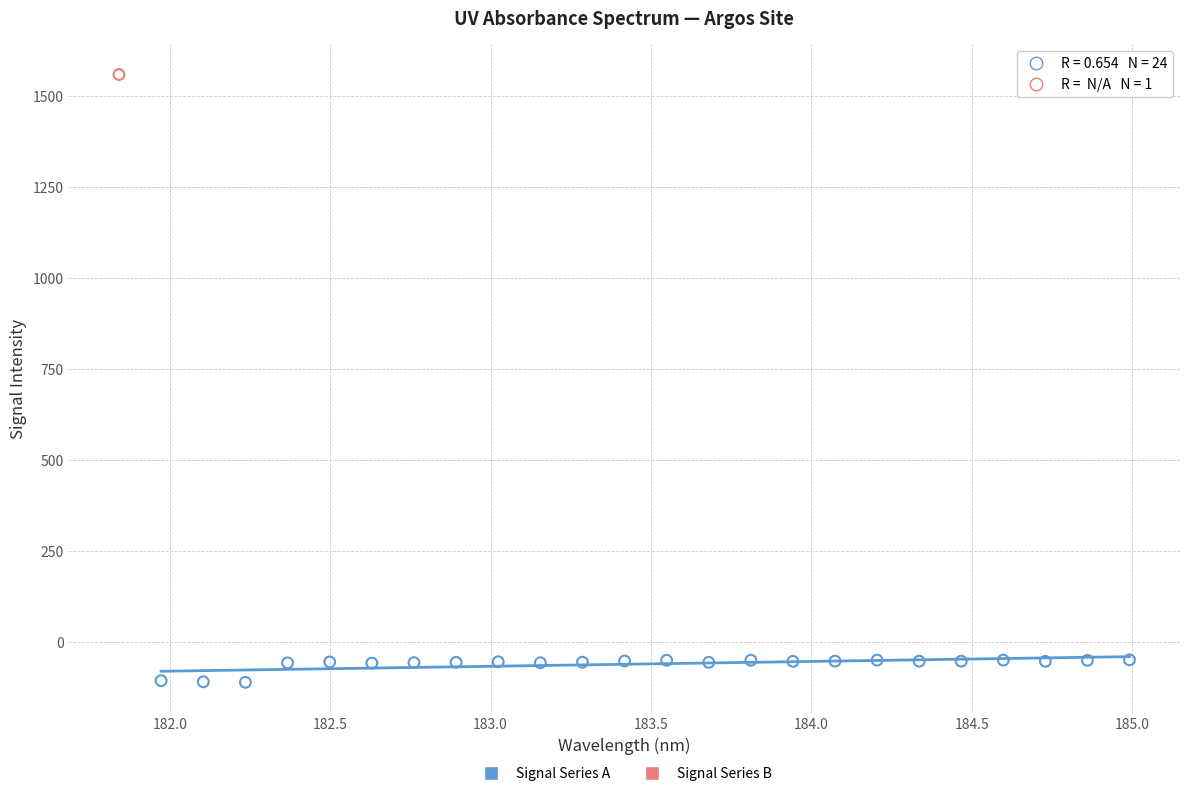

What are all the series names shown in the legend?

Signal Series A, Signal Series B